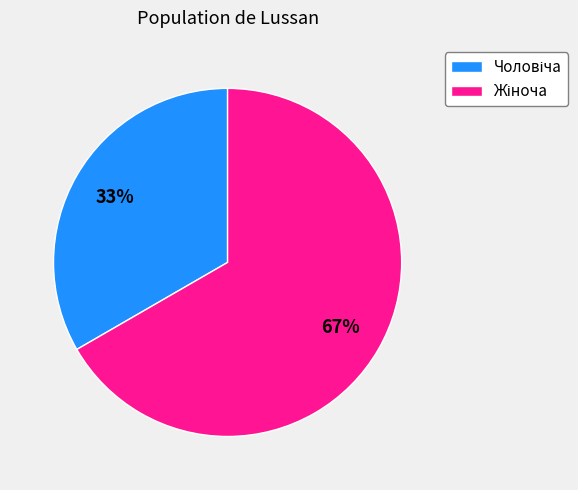

Is there a majority slice in this chart?

Yes